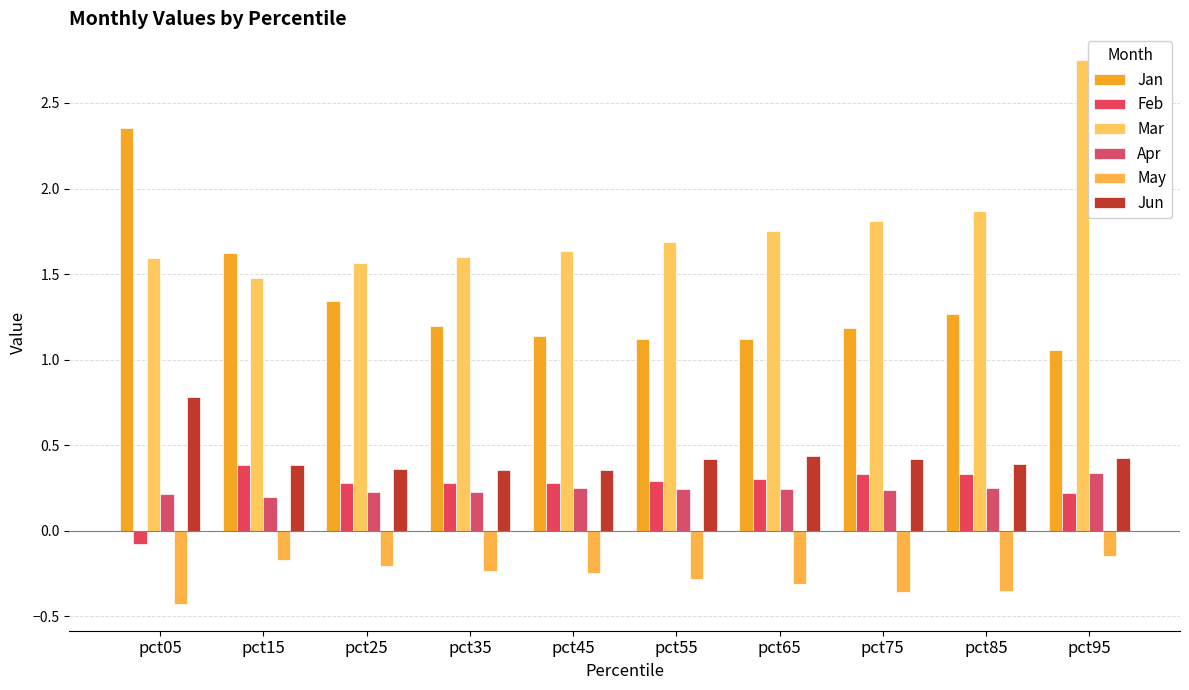

Which category has the highest value across all series?

pct95